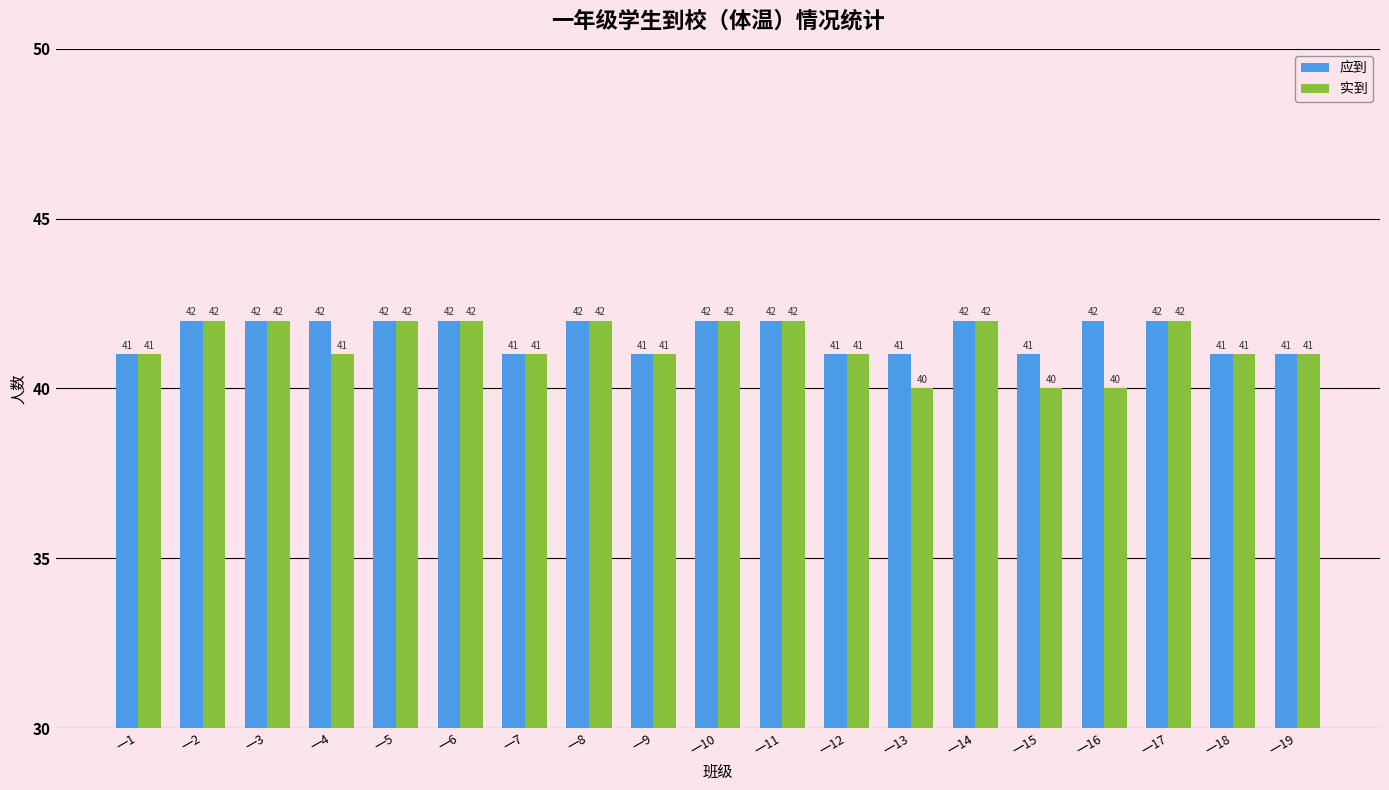

How many values in the 实到 series are below 41?

3